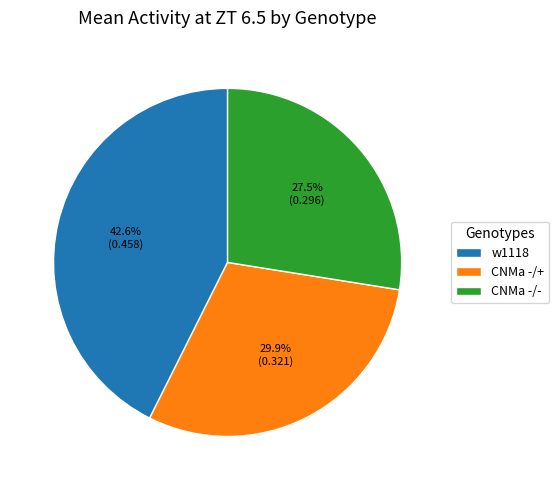

Is there a majority slice in this chart?

No